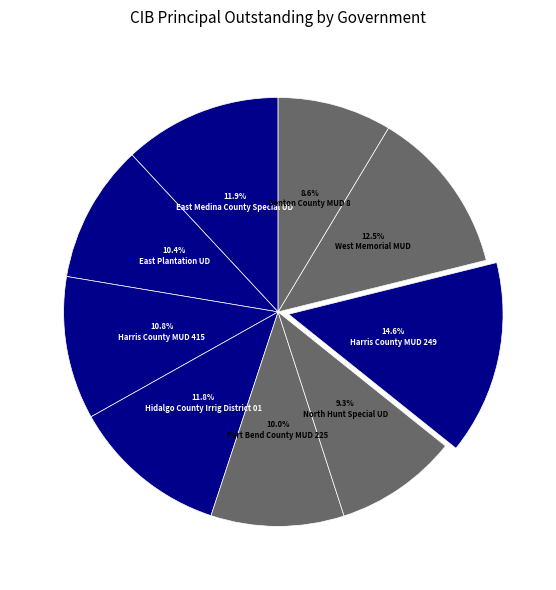

Which slice is the smallest?

Denton County MUD 8